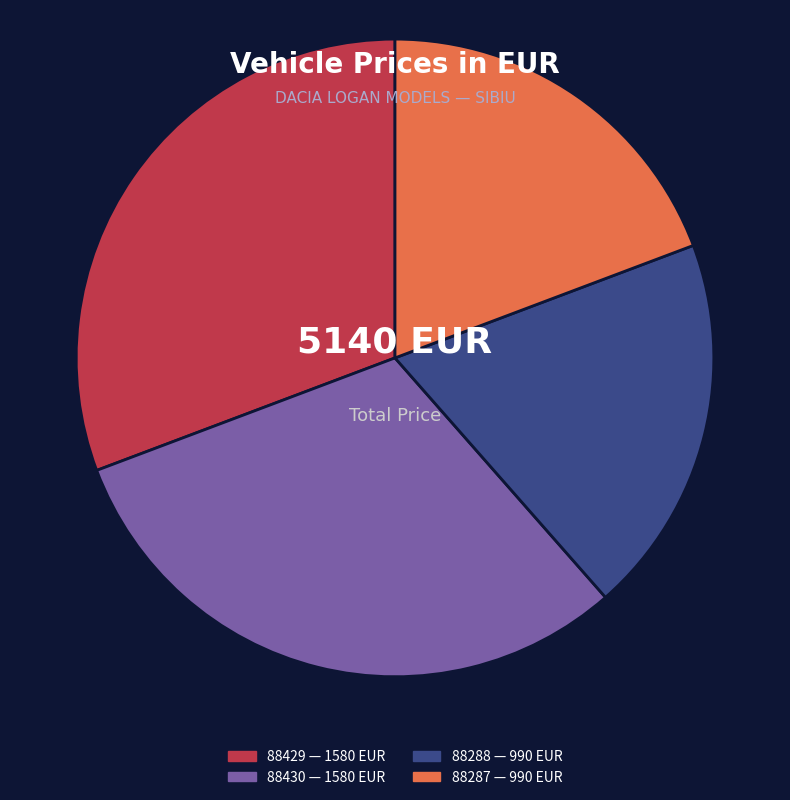

Is there a majority slice in this chart?

No